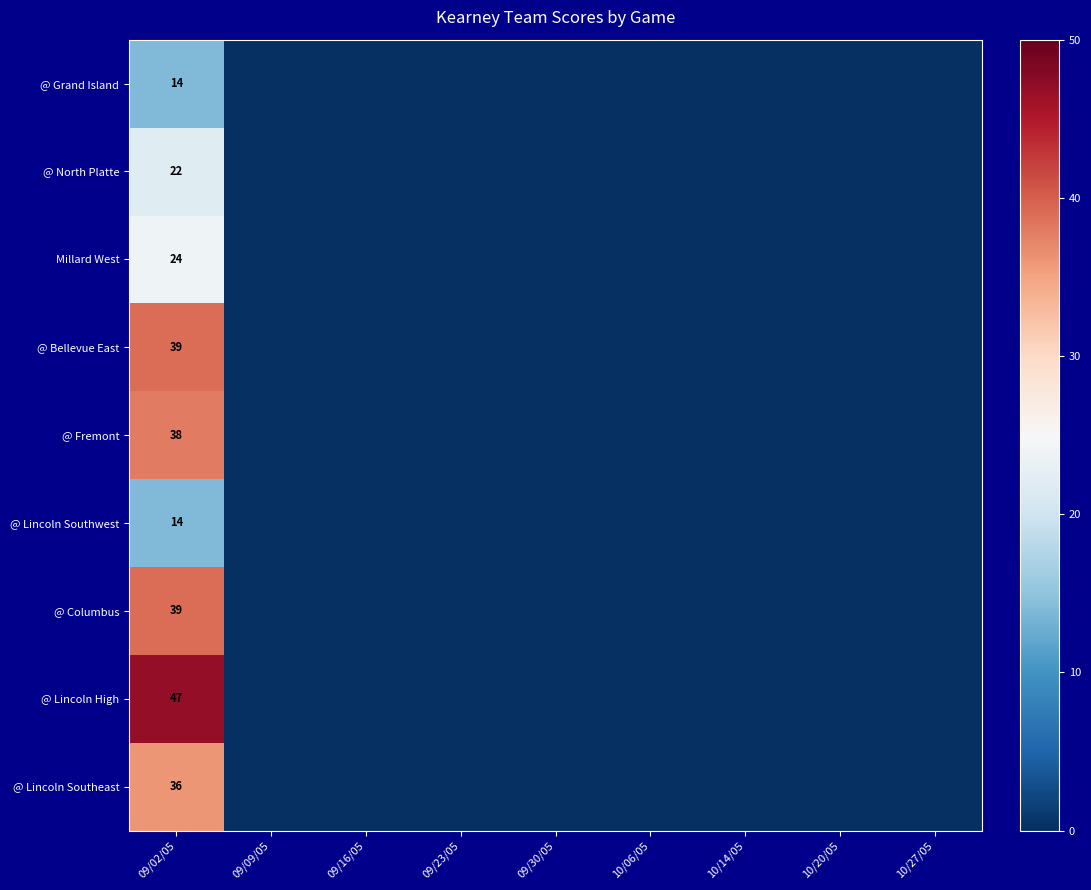

What is the sum of all @ North Platte values?

22